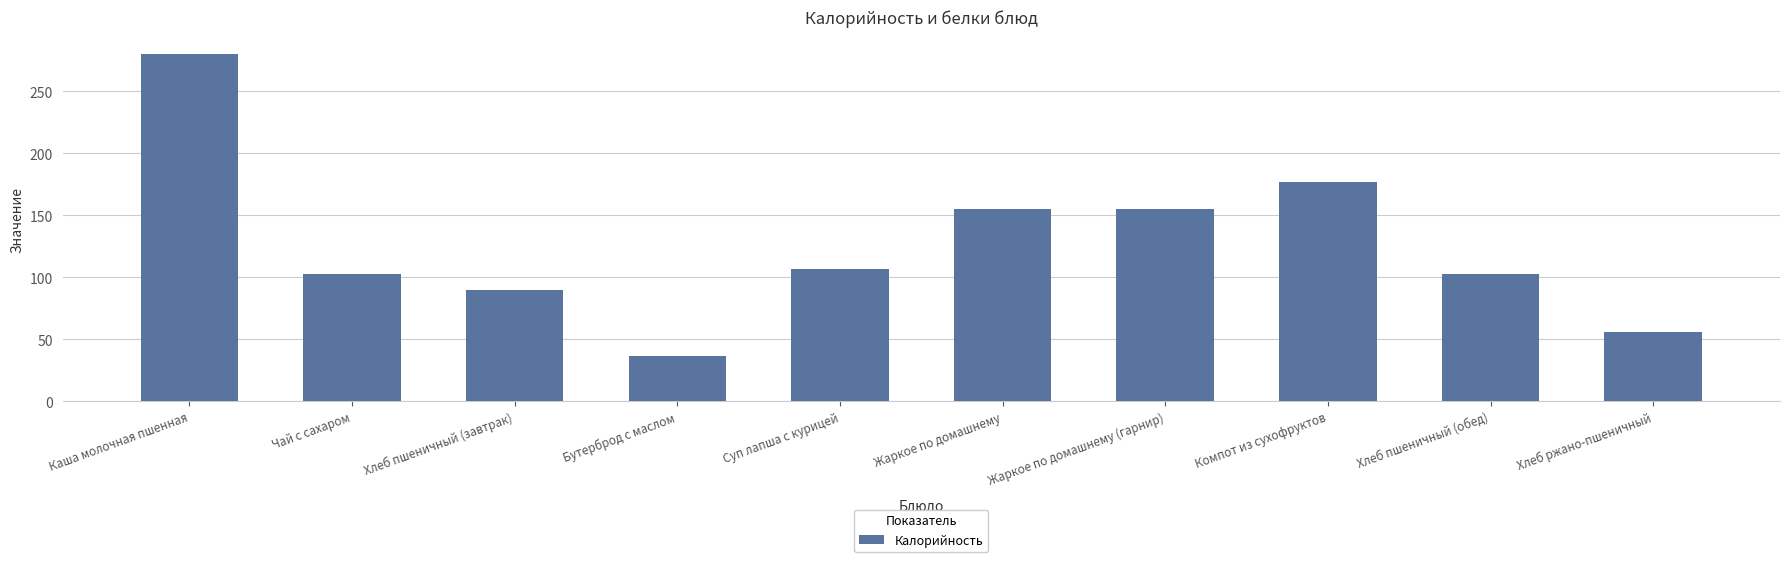

What position from the left is Каша молочная пшенная?

1